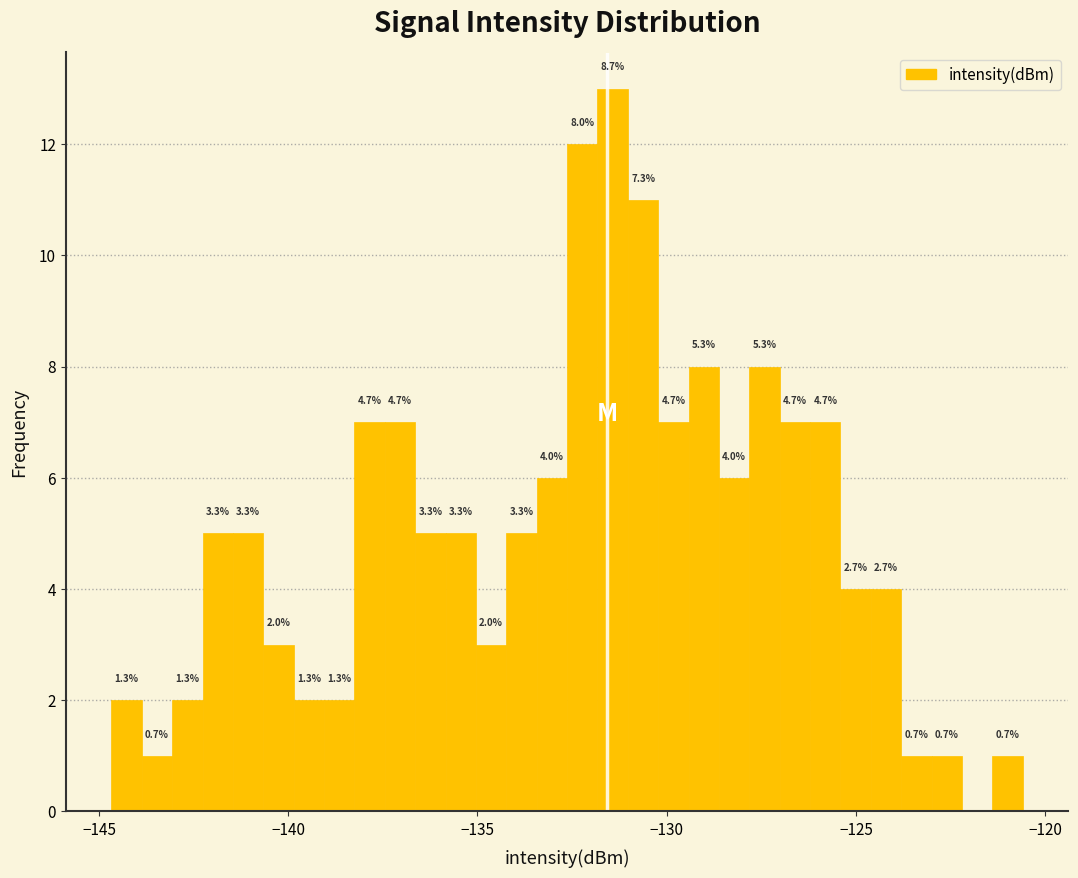

Read against the x-axis, roughly where is the centre of the tallest bar?

-131.5